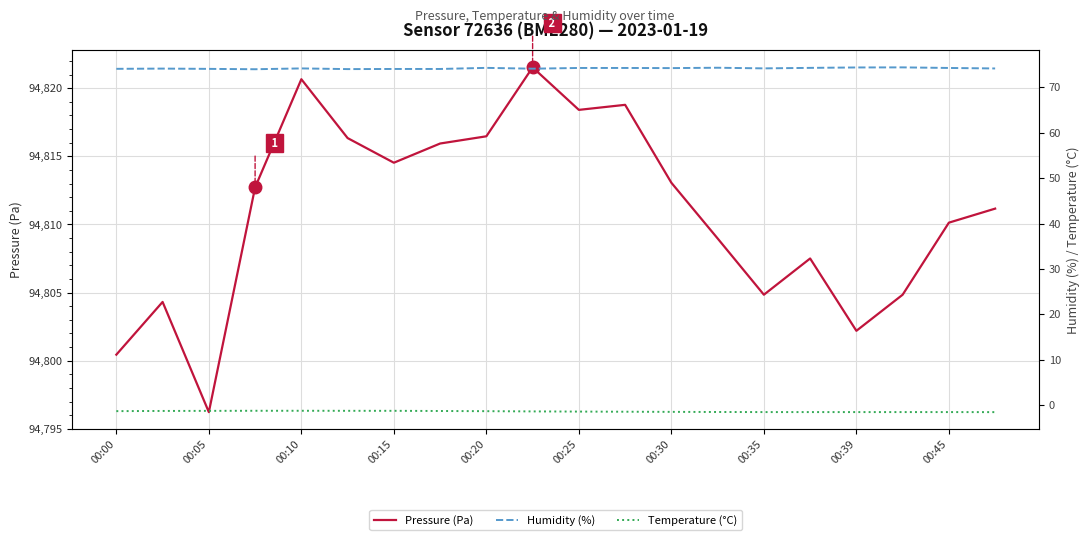

List the series in order of their peak value, highest first.

Pressure (Pa), Humidity (%), Temperature (°C)